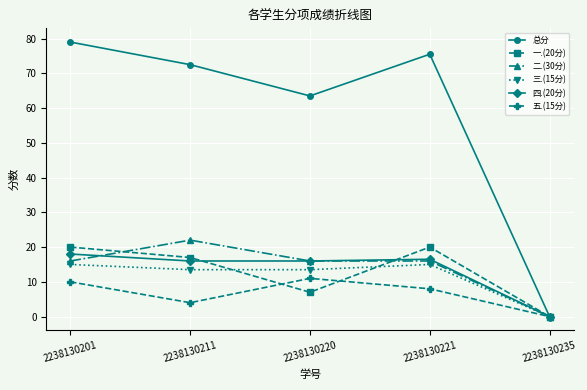

True or false: 四.(20分) has a value of 16.0 at 2238130220.

True